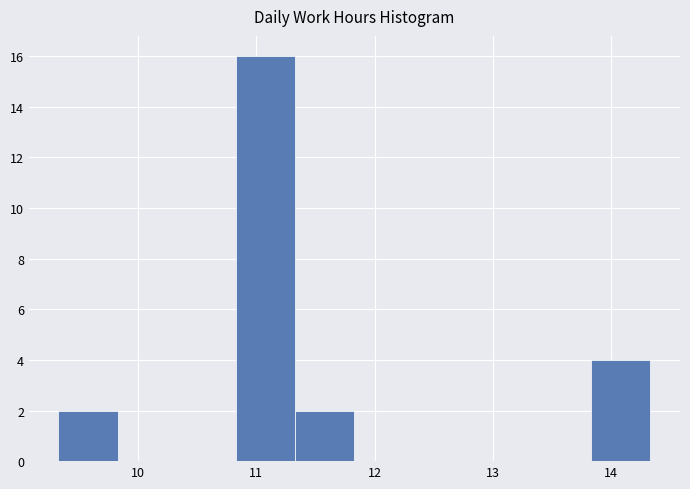

Reading left to right, transcribe this chart: for each bar, give the range it covers on the x-axis and its height. Neither the bar edges nor the heights are printed on the chart, so give them approximately, as read against the axes.

9.33 to 9.83: 2
9.83 to 10.33: 0
10.33 to 10.83: 0
10.83 to 11.33: 16
11.33 to 11.83: 2
11.83 to 12.33: 0
12.33 to 12.83: 0
12.83 to 13.33: 0
13.33 to 13.83: 0
13.83 to 14.33: 4